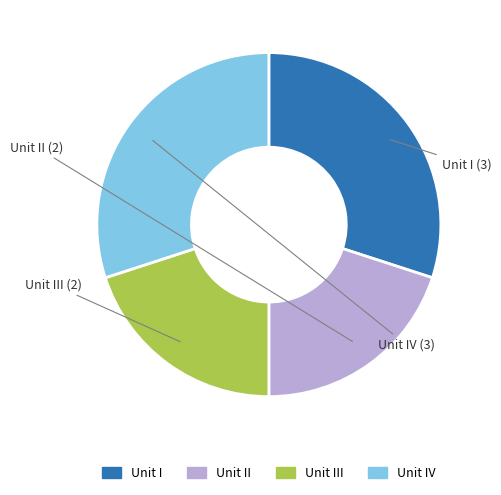

Does any single category account for the majority?

No